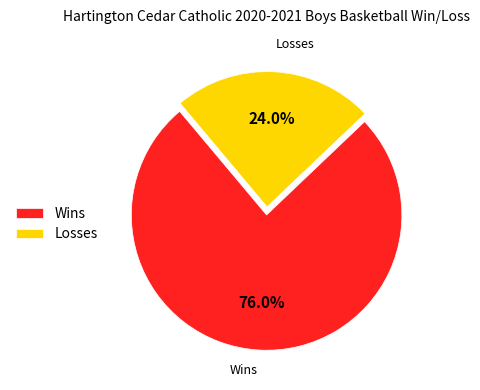

Is there any slice that represents more than half of the pie?

Yes